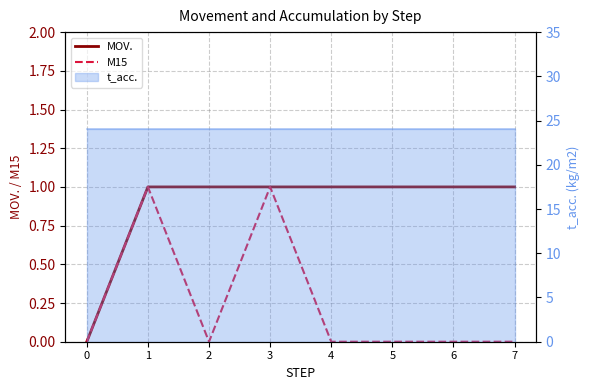

At which category is the sum across all series the highest?

1